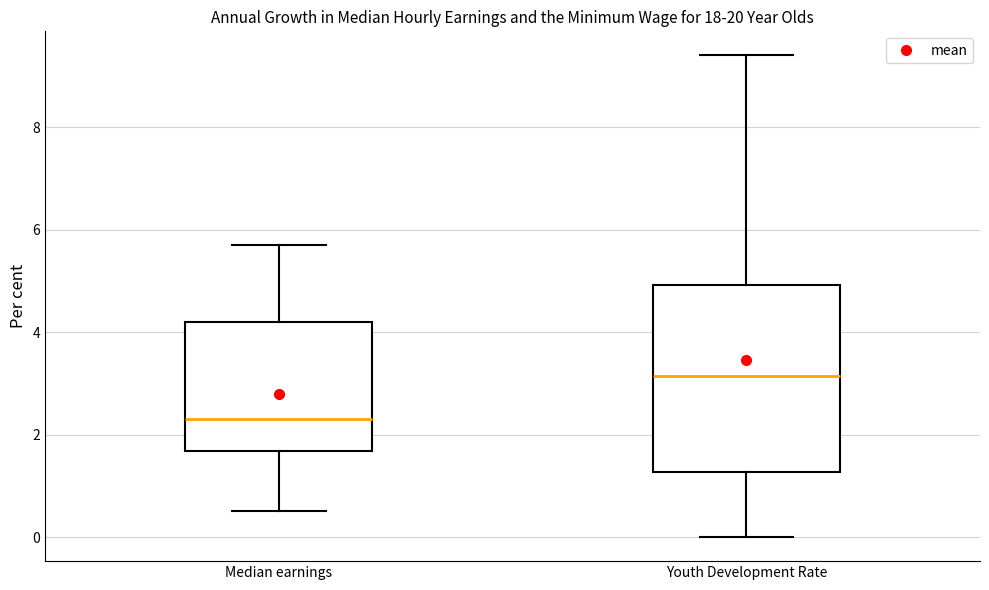

Which box is the tallest, from its lower edge to its upper edge?

Youth Development Rate